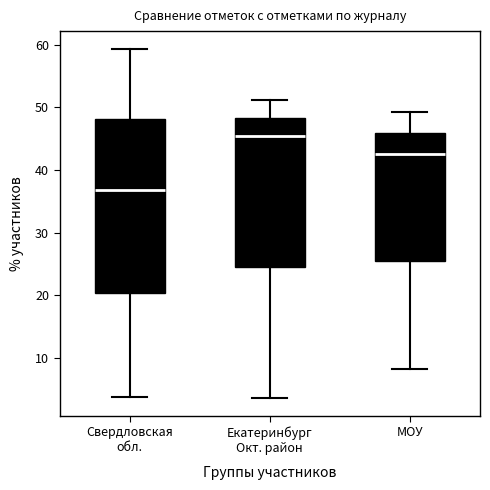

Which box is the tallest, from its lower edge to its upper edge?

Свердловская обл.